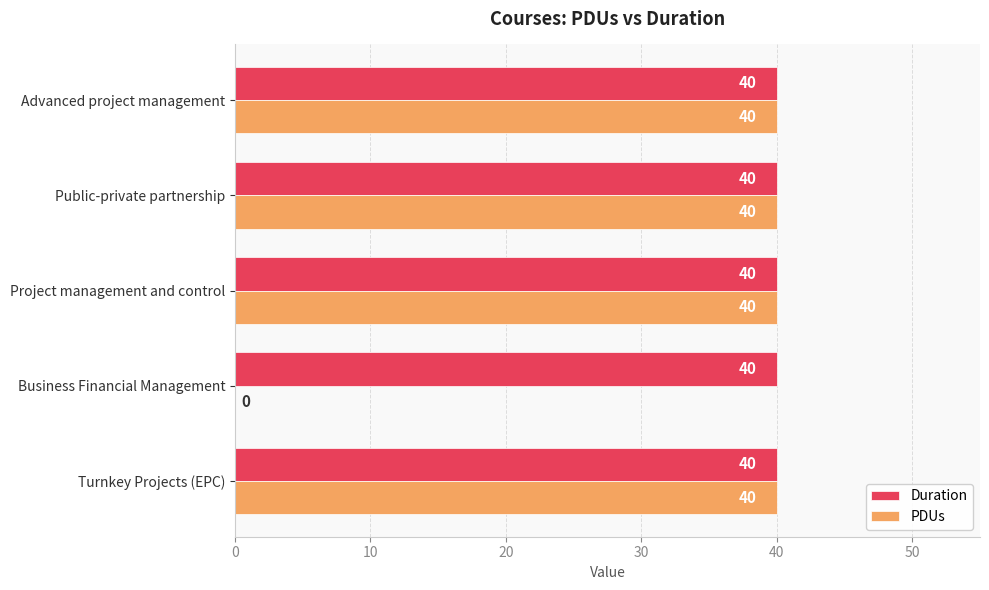

Between Business Financial Management and Public-private partnership, which series saw the biggest shift?

PDUs